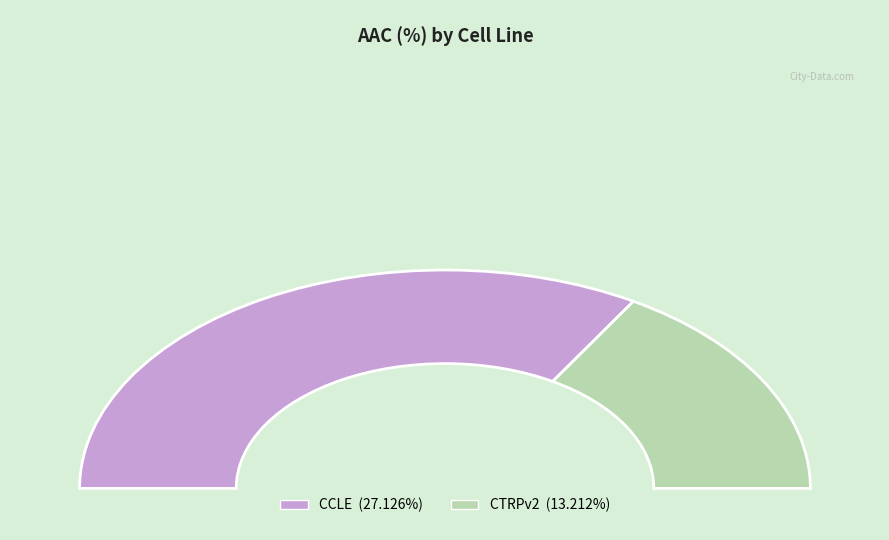

How many slices are in this pie chart?

2